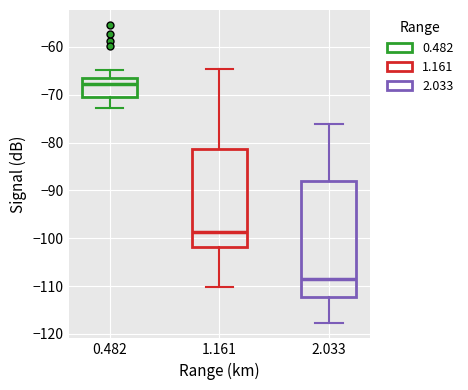

Where does the lower whisker of the box at x = 2.033 end on the y-axis? The values are not printed on the chart, so give them approximately, as read against the axis.

-118